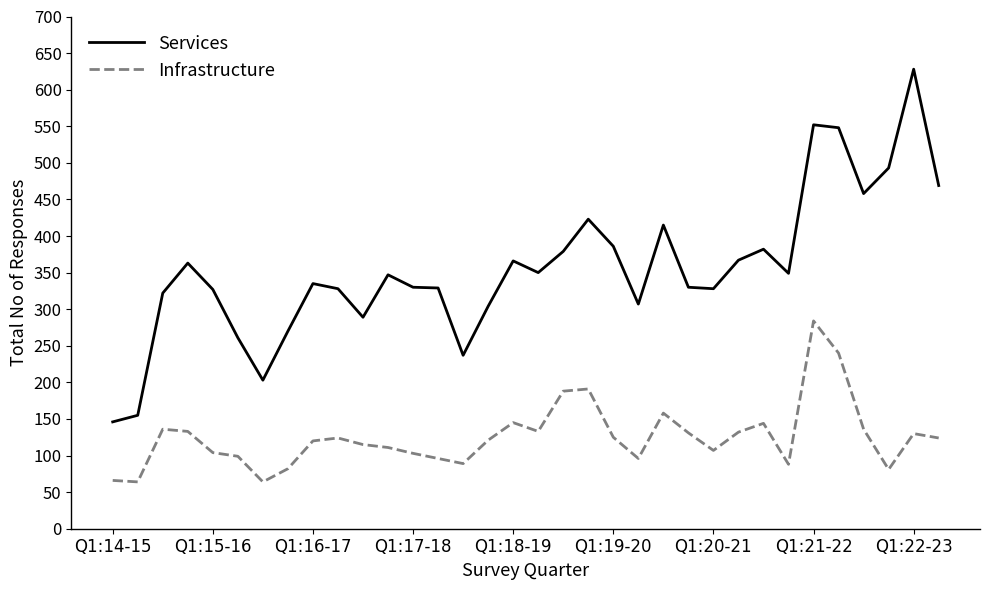

What is the highest value of the Services series?

628